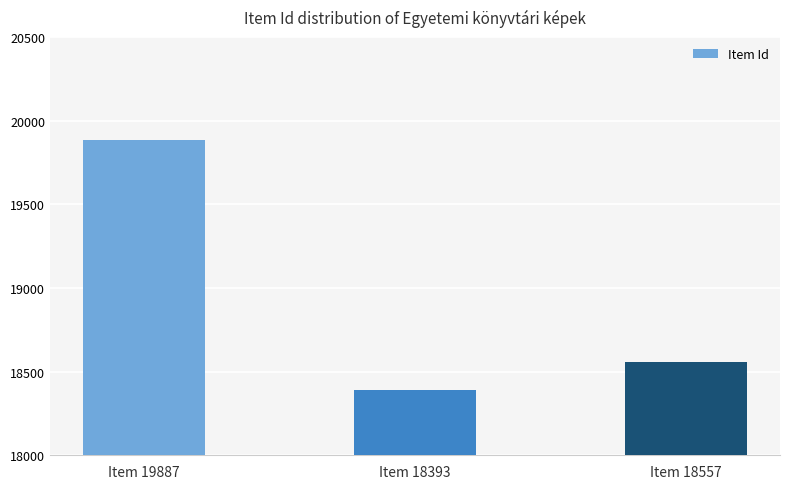

What position from the left is Item 18557?

3